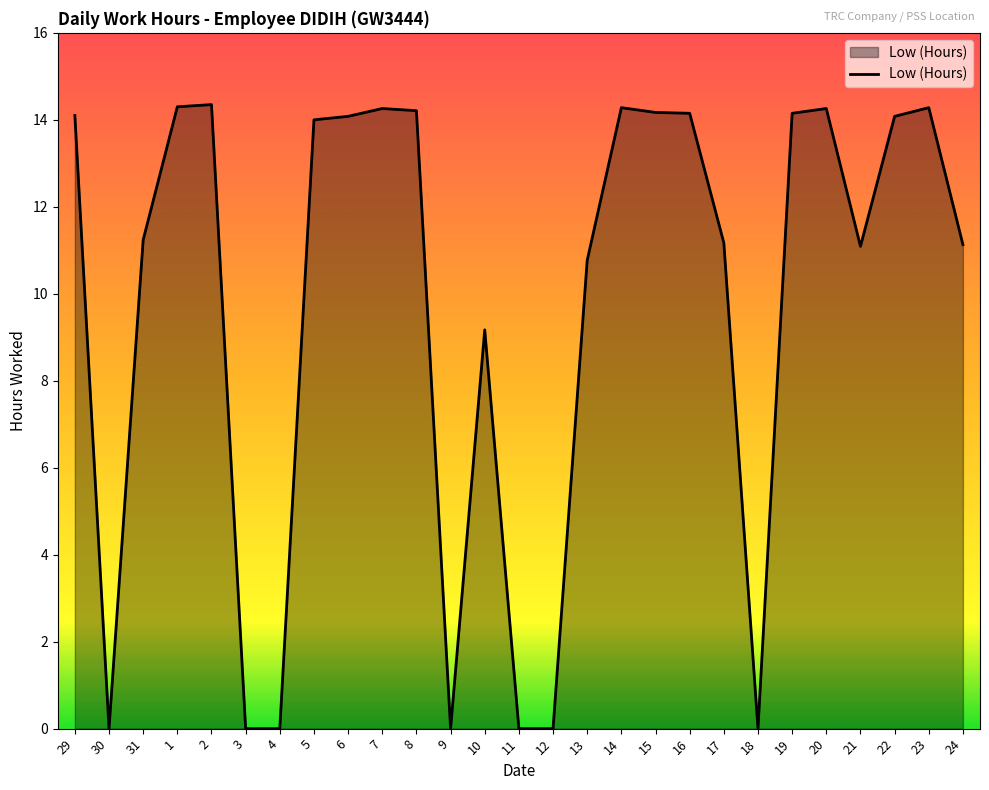

What is the difference between the second highest and second lowest values?

14.3